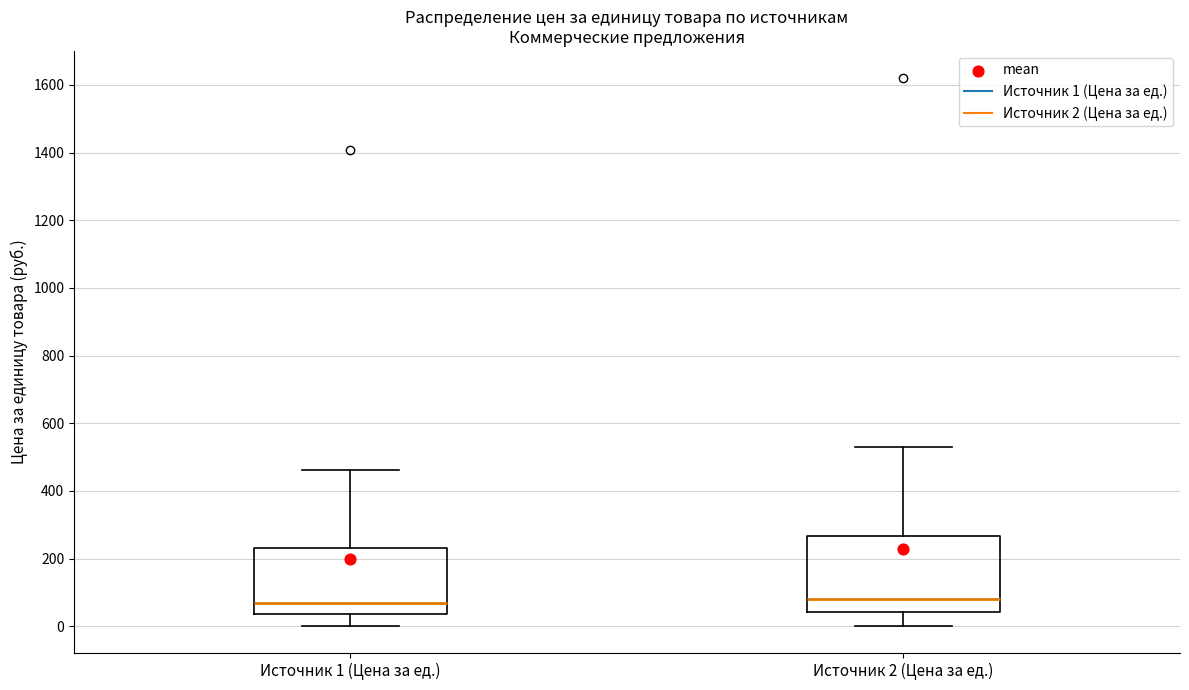

Comparing the boxes themselves (not the whiskers), which one is the tallest?

Источник 2 (Цена за ед.)